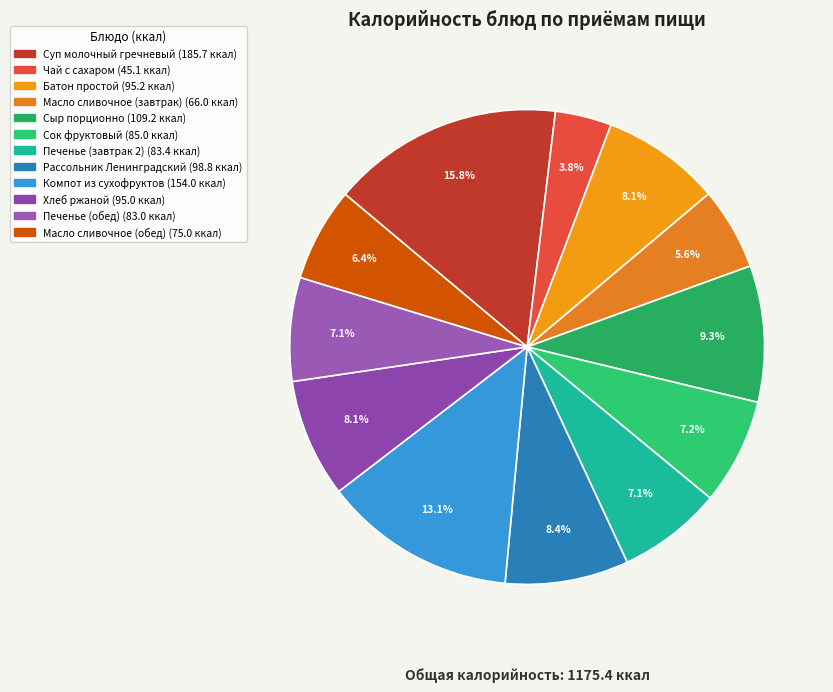

Count the number of slices in the pie.

12